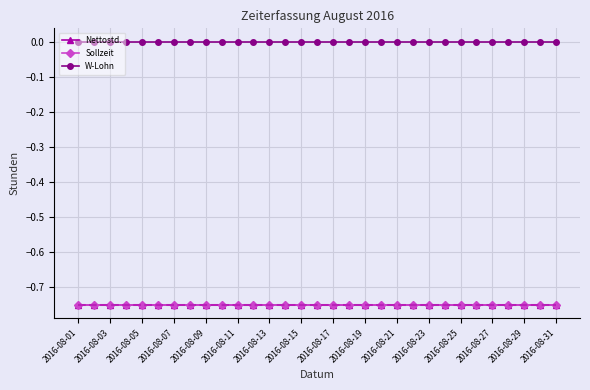

What is the total value across all series at 2016-08-07?

-1.5